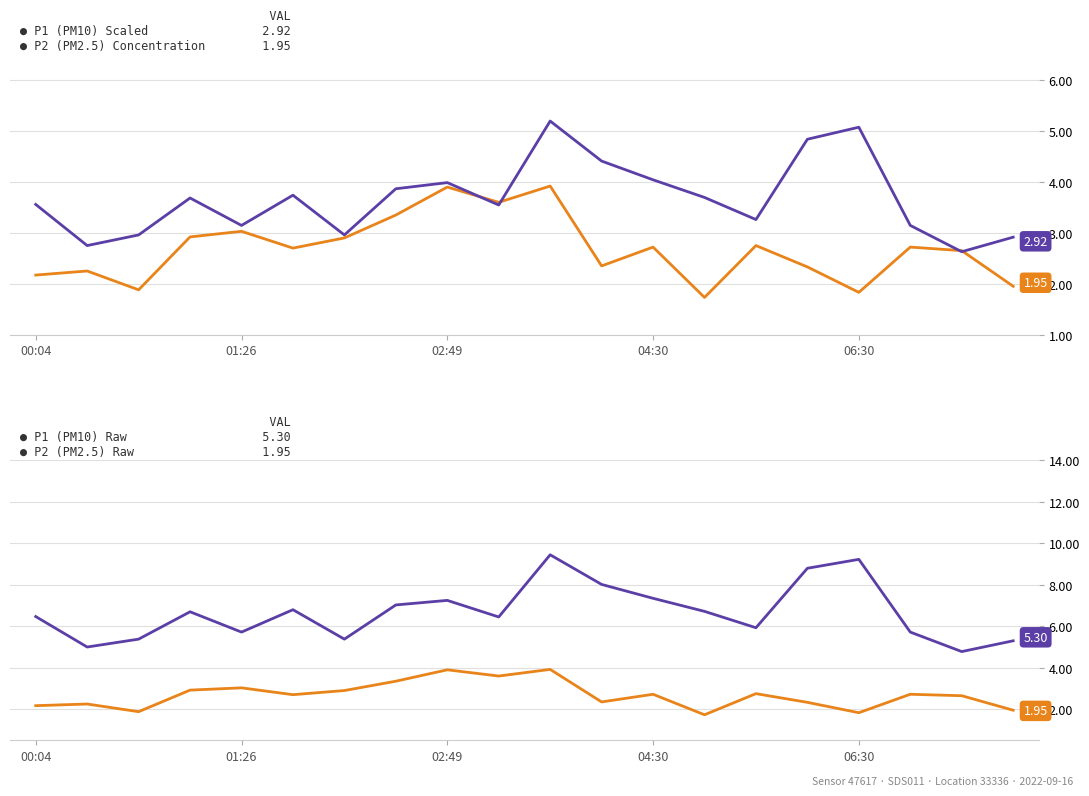

True or false: P2 (PM2.5) Concentration has more than 0 interior local peaks.

True